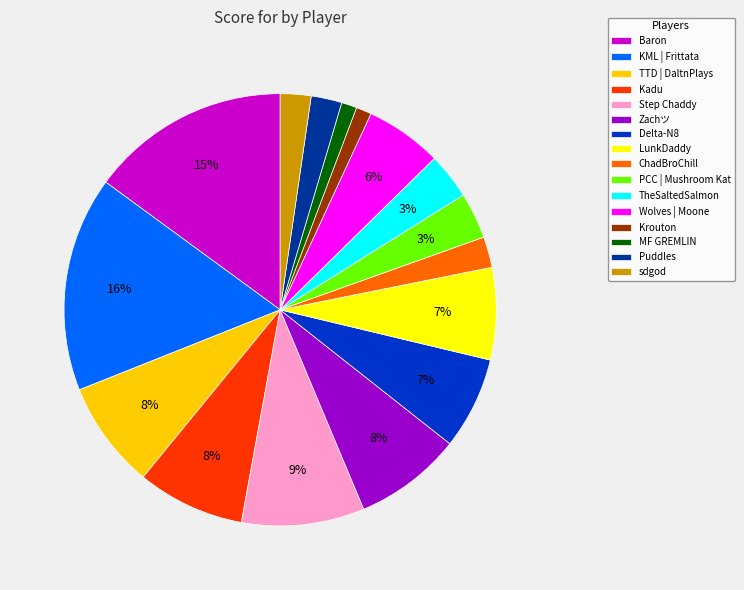

Is there a majority slice in this chart?

No